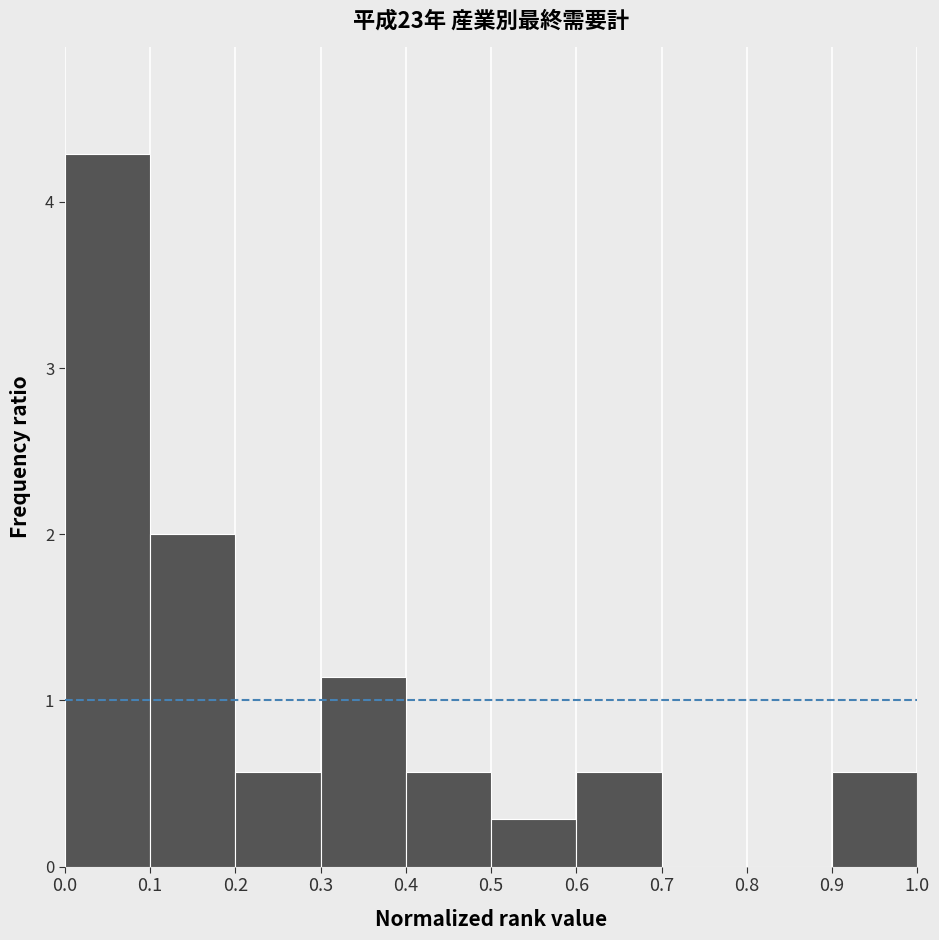

Over which range of the x-axis is the bar tallest?

0.0 to 0.1